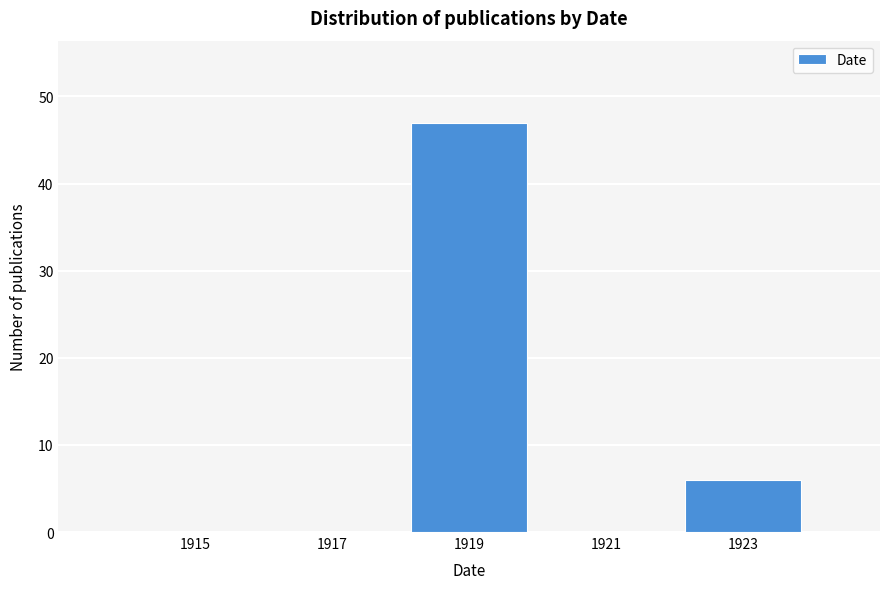

Reading left to right, list every bar in this chart as the range it spans on the x-axis followed by its height. The values are not printed on the chart, so give them approximately, as read against the axis.

1914 to 1916: 0
1916 to 1918: 0
1918 to 1920: 47
1920 to 1922: 0
1922 to 1924: 6